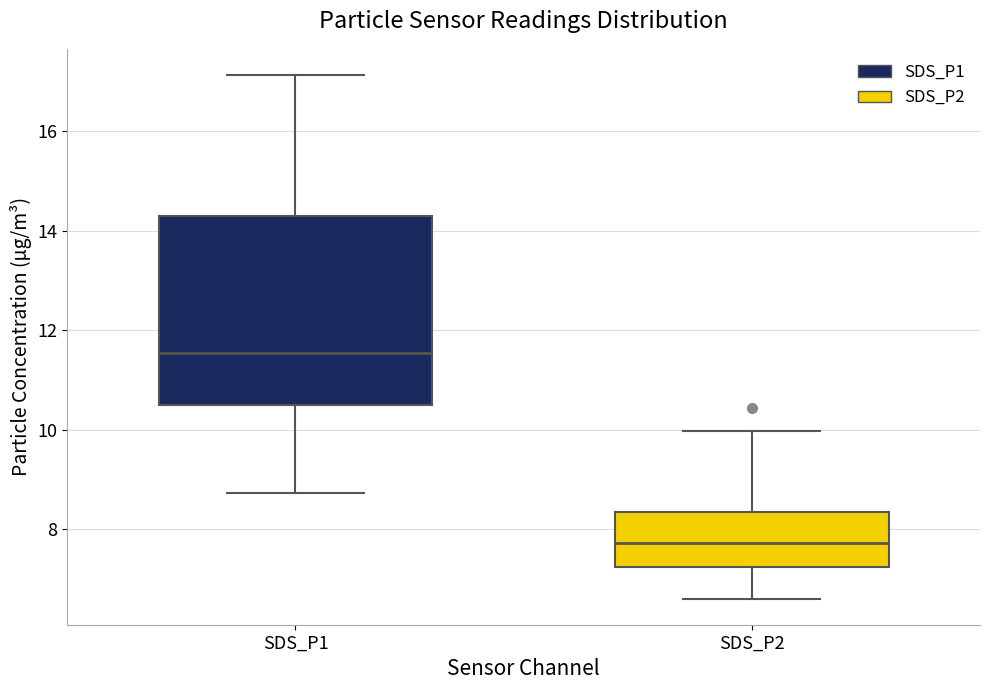

Where does the lower whisker of the box for SDS_P2 end on the y-axis? The values are not printed on the chart, so give them approximately, as read against the axis.

6.6